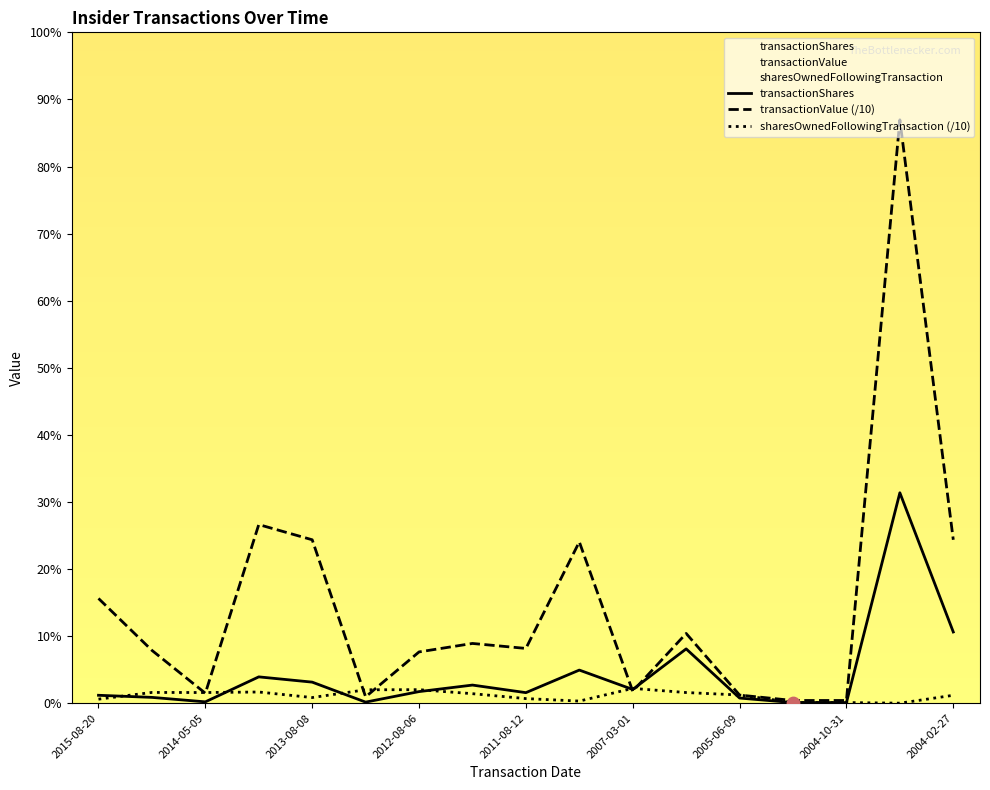

Is the value of transactionShares at 2013-08-08 greater than the value of sharesOwnedFollowingTransaction at 2014-05-05?

Yes